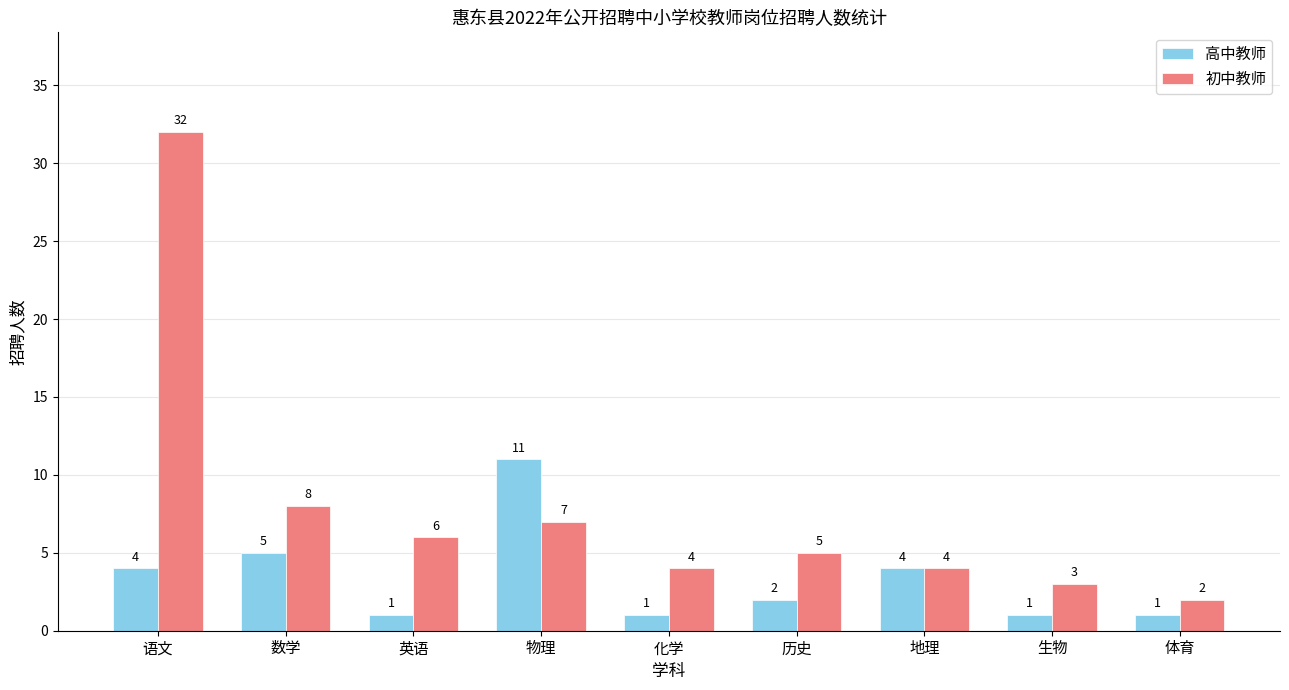

At which label does 高中教师 first exceed 2?

语文